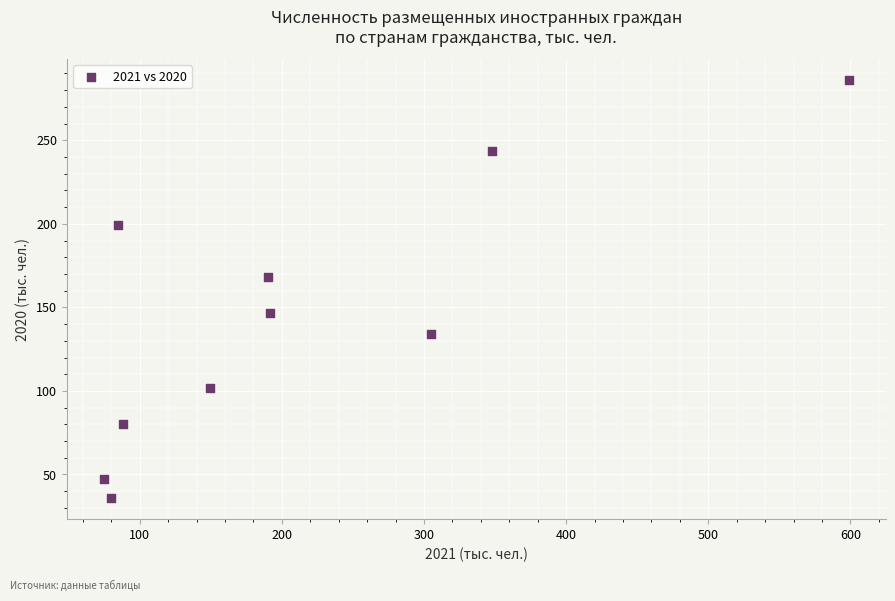

What is the average X value?

211.0